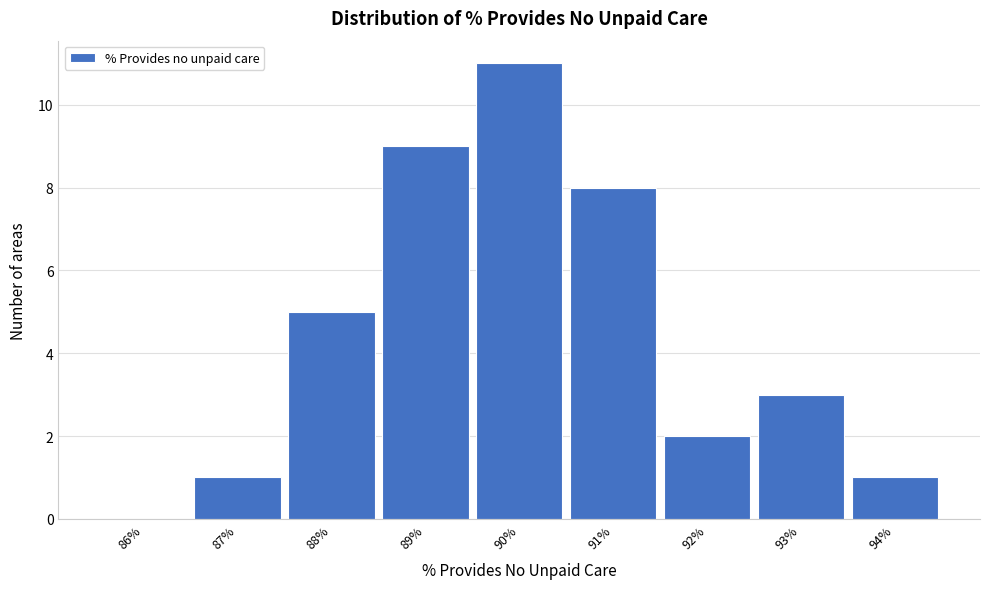

Reading left to right, transcribe this chart: for each bar, give the range it covers on the x-axis and its height. The values are not printed on the chart, so give them approximately, as read against the axis.

85.5 to 86.5: 0
86.5 to 87.5: 1
87.5 to 88.5: 5
88.5 to 89.5: 9
89.5 to 90.5: 11
90.5 to 91.5: 8
91.5 to 92.5: 2
92.5 to 93.5: 3
93.5 to 94.5: 1